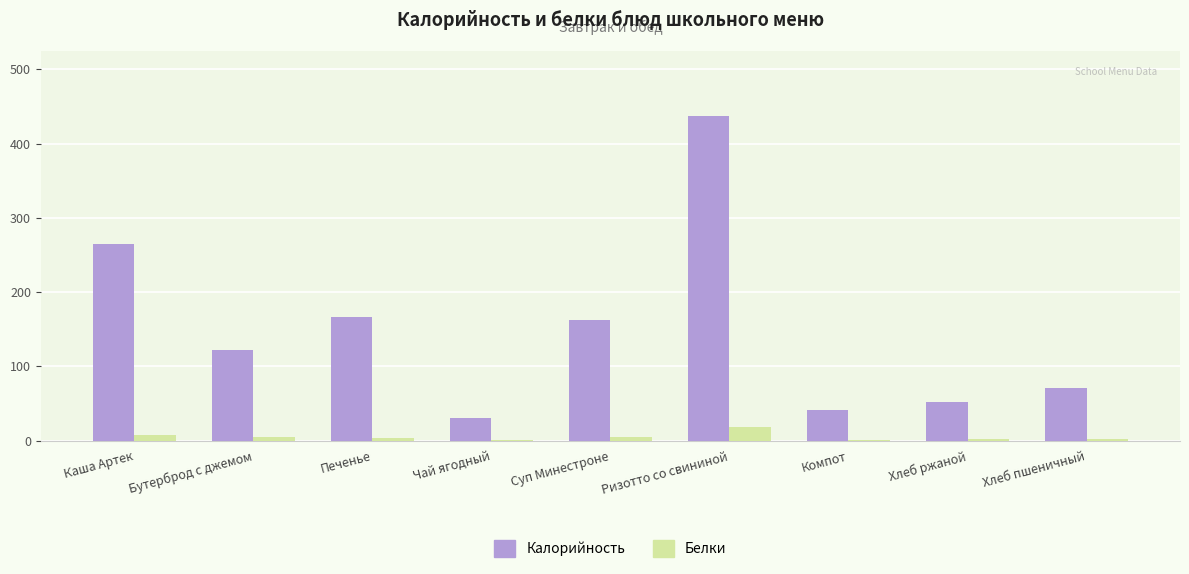

Count the number of categories in the chart.

9